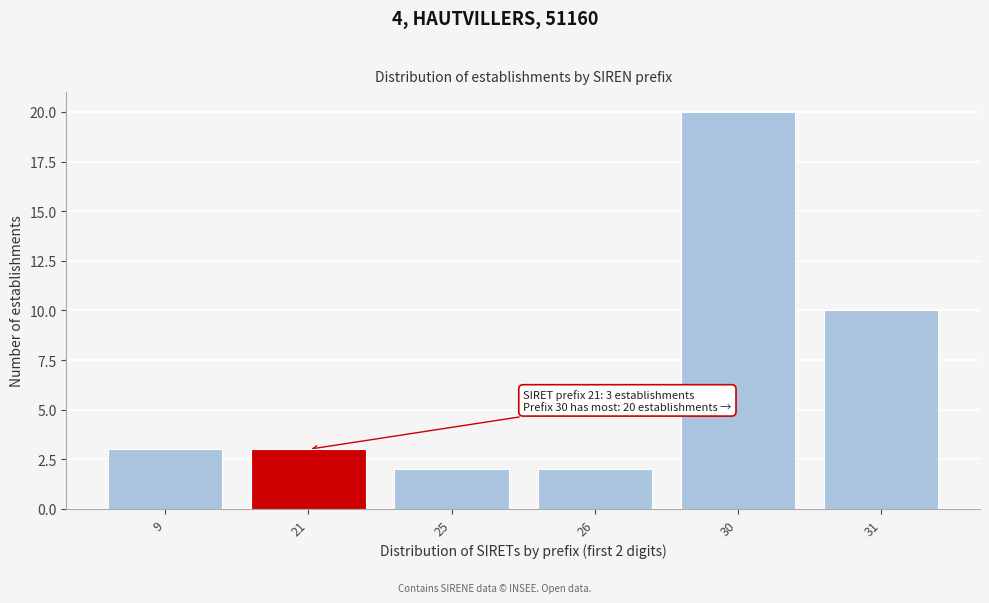

Reading left to right, extract all data points from this chart.

9=3	21=3	25=2	26=2	30=20	31=10